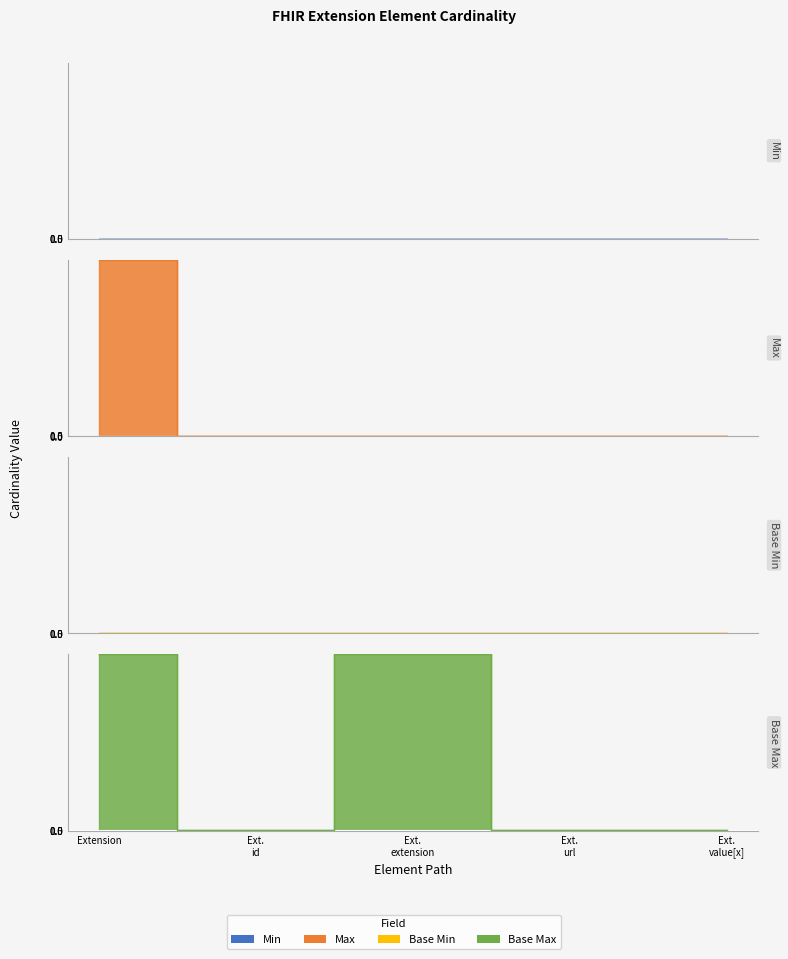

Which series changed the most between Ext. id and Ext. value[x]?

Min